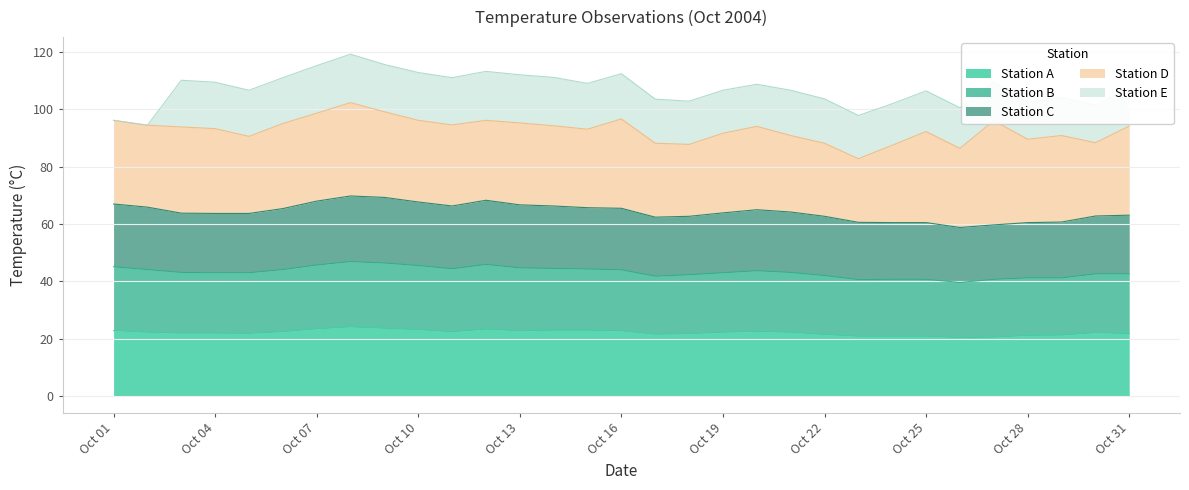

Is it true that Station A equals 40.7 at Oct 16?

False